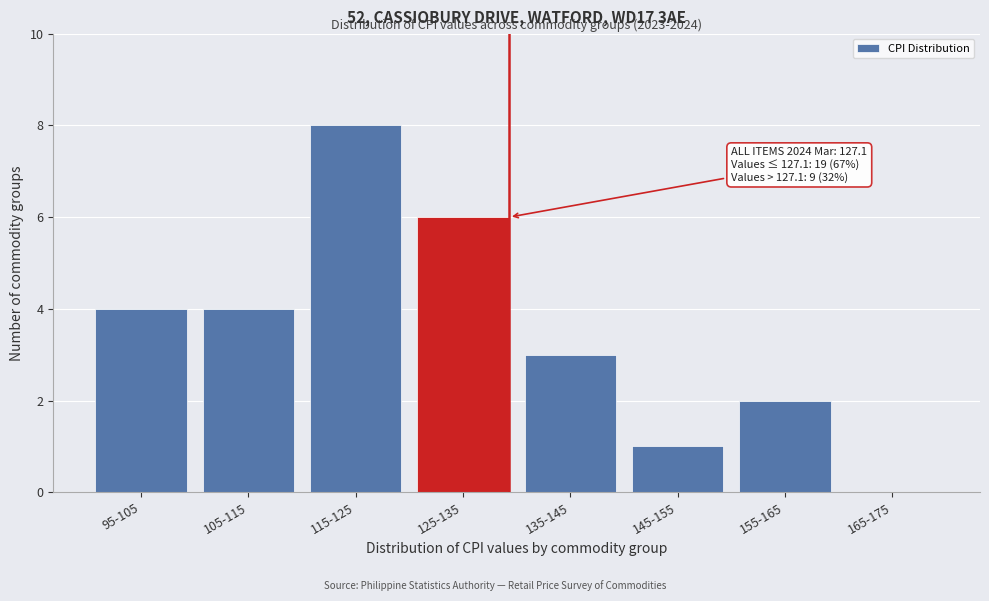

Reading left to right, list all the values displayed in this chart.

95-105=4	105-115=4	115-125=8	125-135=6	135-145=3	145-155=1	155-165=2	165-175=0